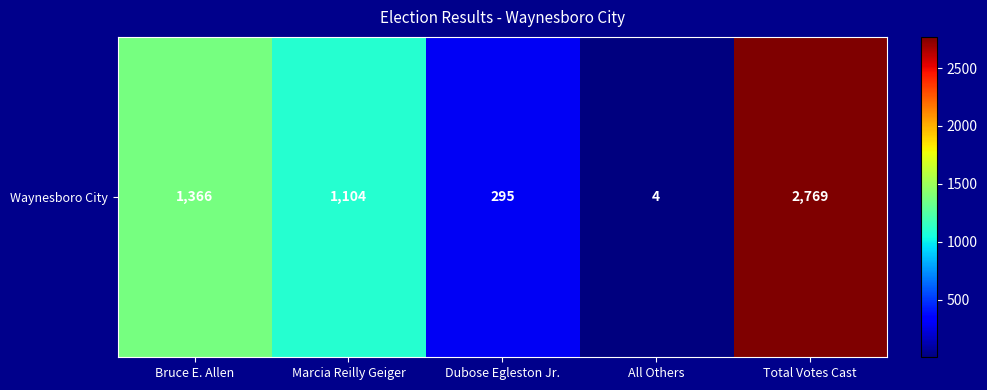

What is the minimum value shown in the chart?

4